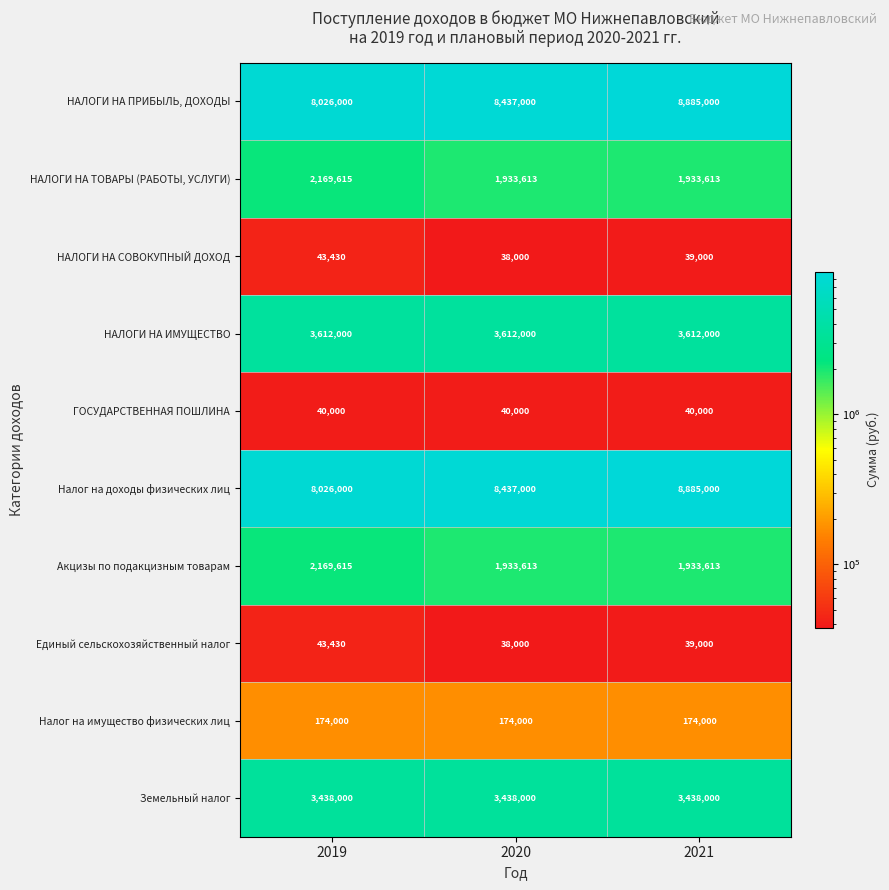

What is the difference between the highest and lowest values at 2020?

8399000